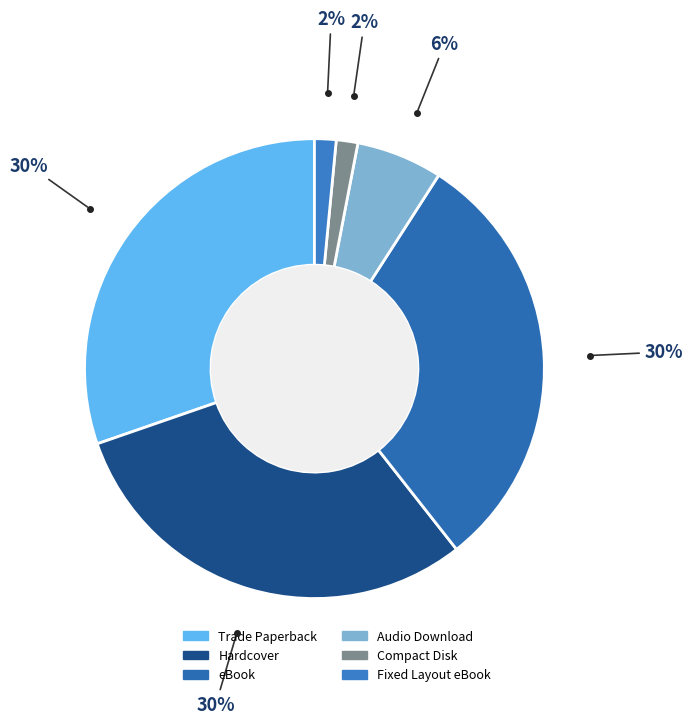

What percentage is the Fixed Layout eBook slice, to the nearest percent?

2%